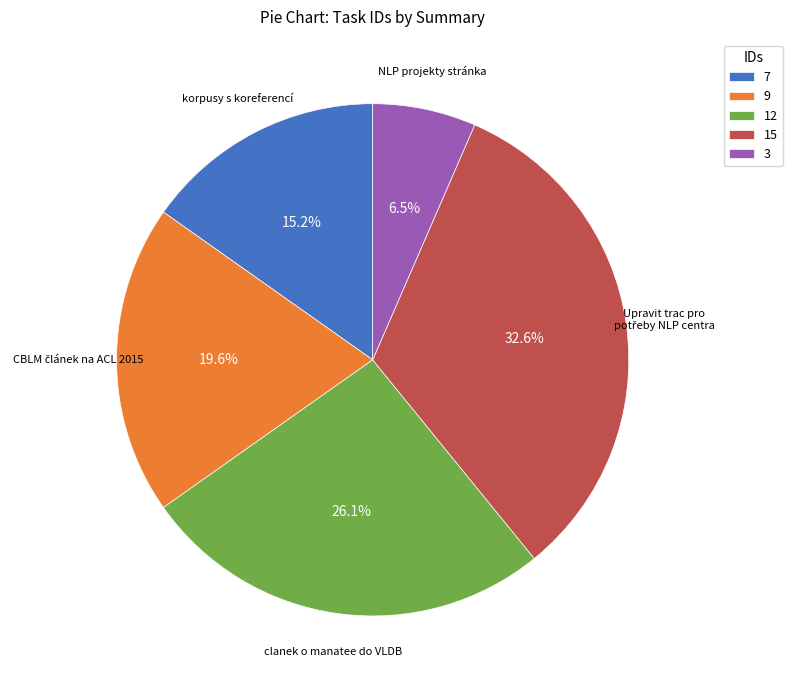

Approximately how many times larger is the value at 12 compared to 15?

0.8